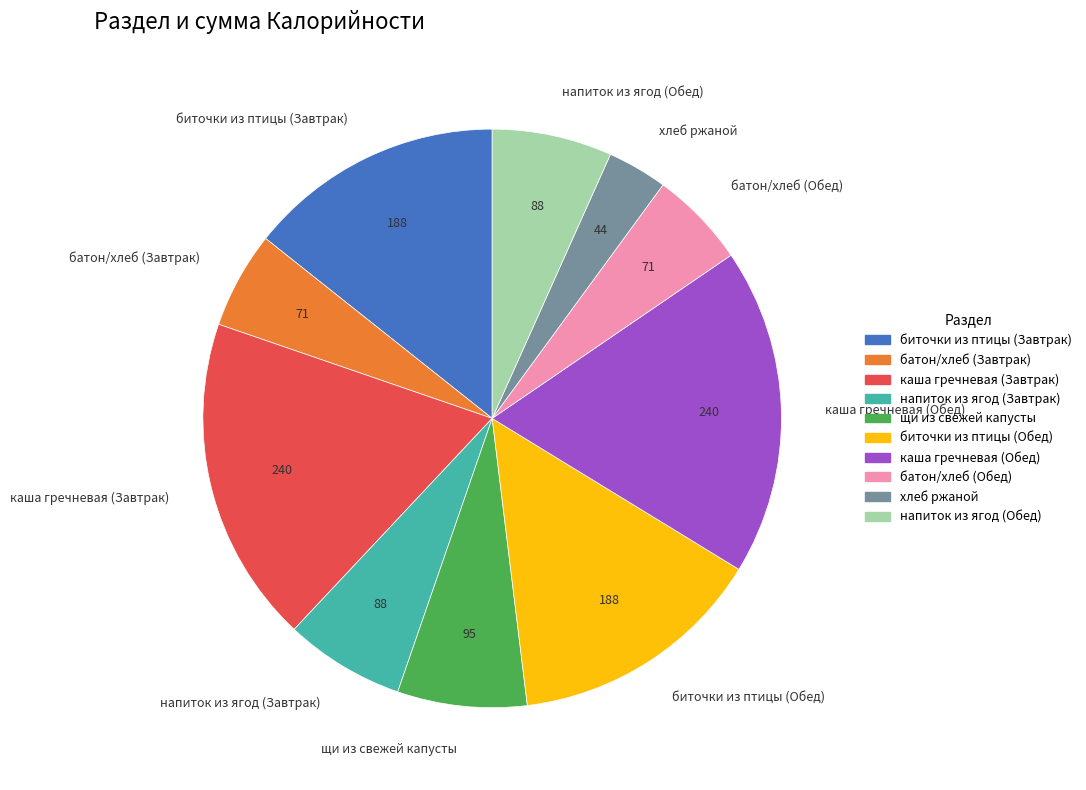

The биточки из птицы (Обед) slice represents 24% of the pie. True or false?

False